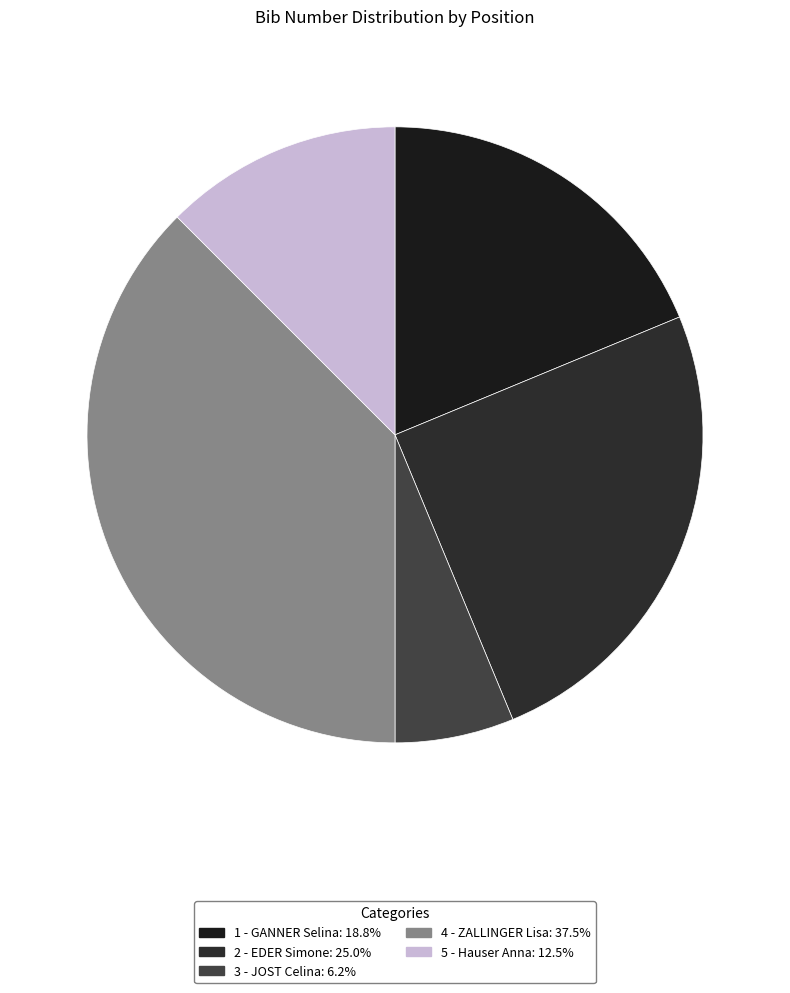

Between 1 - GANNER Selina and 5 - Hauser Anna, which is larger?

1 - GANNER Selina